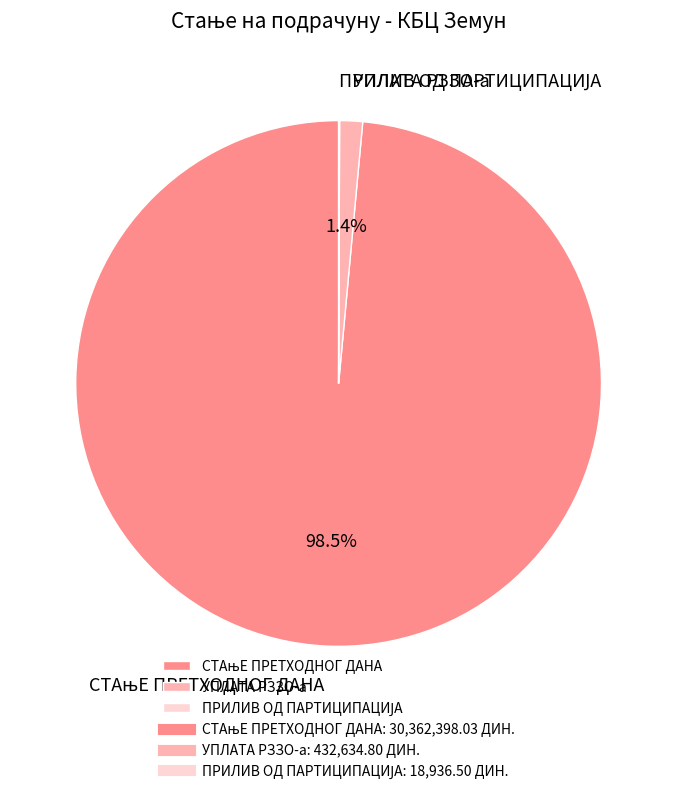

Does any single category account for the majority?

Yes